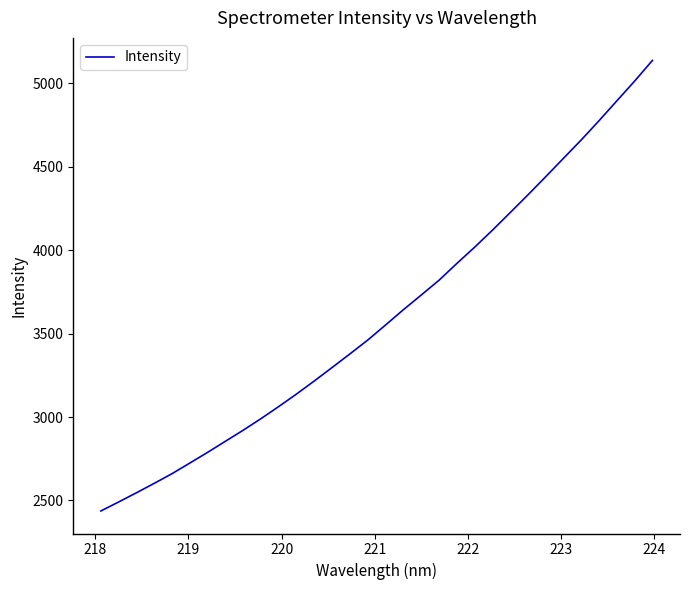

What is the greatest value displayed?

5137.3